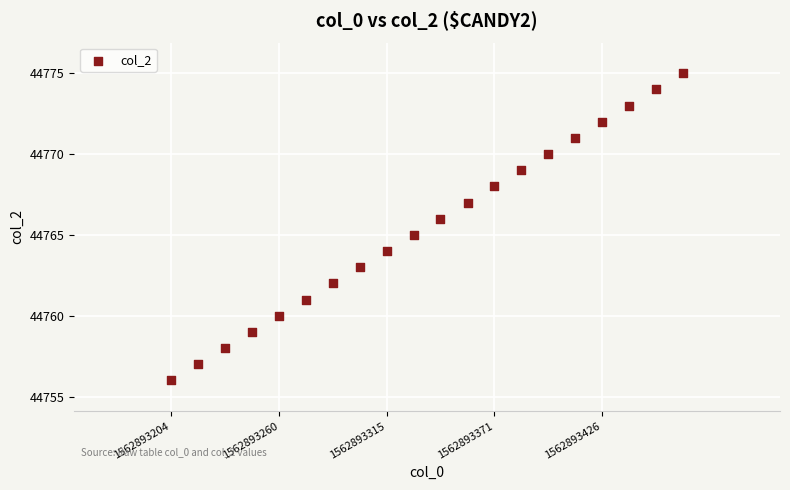

How many data points are displayed?

20